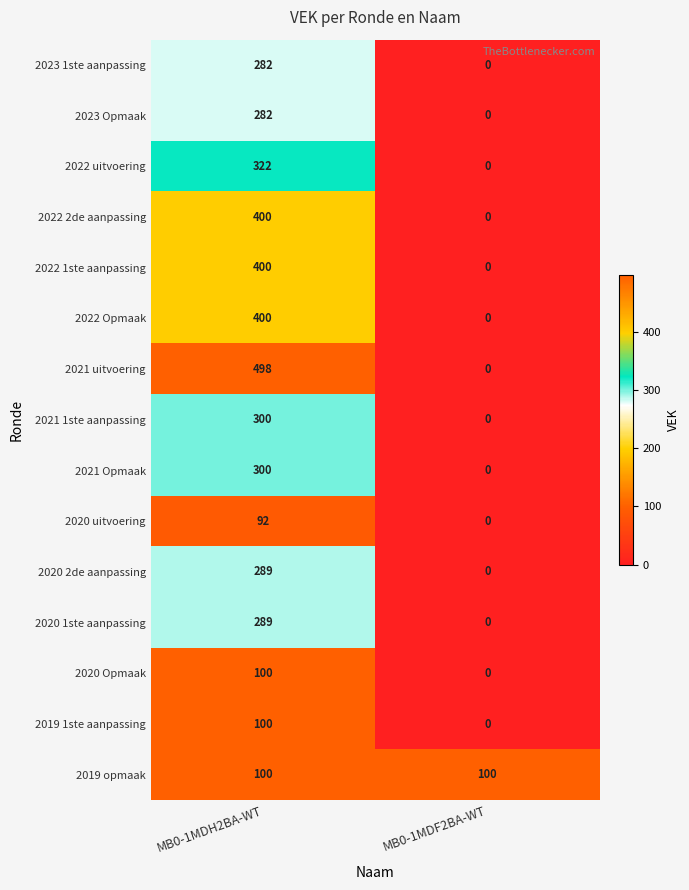

Reading right to left, extract all data points from this chart.

2023 1ste aanpassing: MB0-1MDF2BA-WT=0	MB0-1MDH2BA-WT=282
2023 Opmaak: MB0-1MDF2BA-WT=0	MB0-1MDH2BA-WT=282
2022 uitvoering: MB0-1MDF2BA-WT=0	MB0-1MDH2BA-WT=322
2022 2de aanpassing: MB0-1MDF2BA-WT=0	MB0-1MDH2BA-WT=400
2022 1ste aanpassing: MB0-1MDF2BA-WT=0	MB0-1MDH2BA-WT=400
2022 Opmaak: MB0-1MDF2BA-WT=0	MB0-1MDH2BA-WT=400
2021 uitvoering: MB0-1MDF2BA-WT=0	MB0-1MDH2BA-WT=498
2021 1ste aanpassing: MB0-1MDF2BA-WT=0	MB0-1MDH2BA-WT=300
2021 Opmaak: MB0-1MDF2BA-WT=0	MB0-1MDH2BA-WT=300
2020 uitvoering: MB0-1MDF2BA-WT=0	MB0-1MDH2BA-WT=92
2020 2de aanpassing: MB0-1MDF2BA-WT=0	MB0-1MDH2BA-WT=289
2020 1ste aanpassing: MB0-1MDF2BA-WT=0	MB0-1MDH2BA-WT=289
2020 Opmaak: MB0-1MDF2BA-WT=0	MB0-1MDH2BA-WT=100
2019 1ste aanpassing: MB0-1MDF2BA-WT=0	MB0-1MDH2BA-WT=100
2019 opmaak: MB0-1MDF2BA-WT=100	MB0-1MDH2BA-WT=100